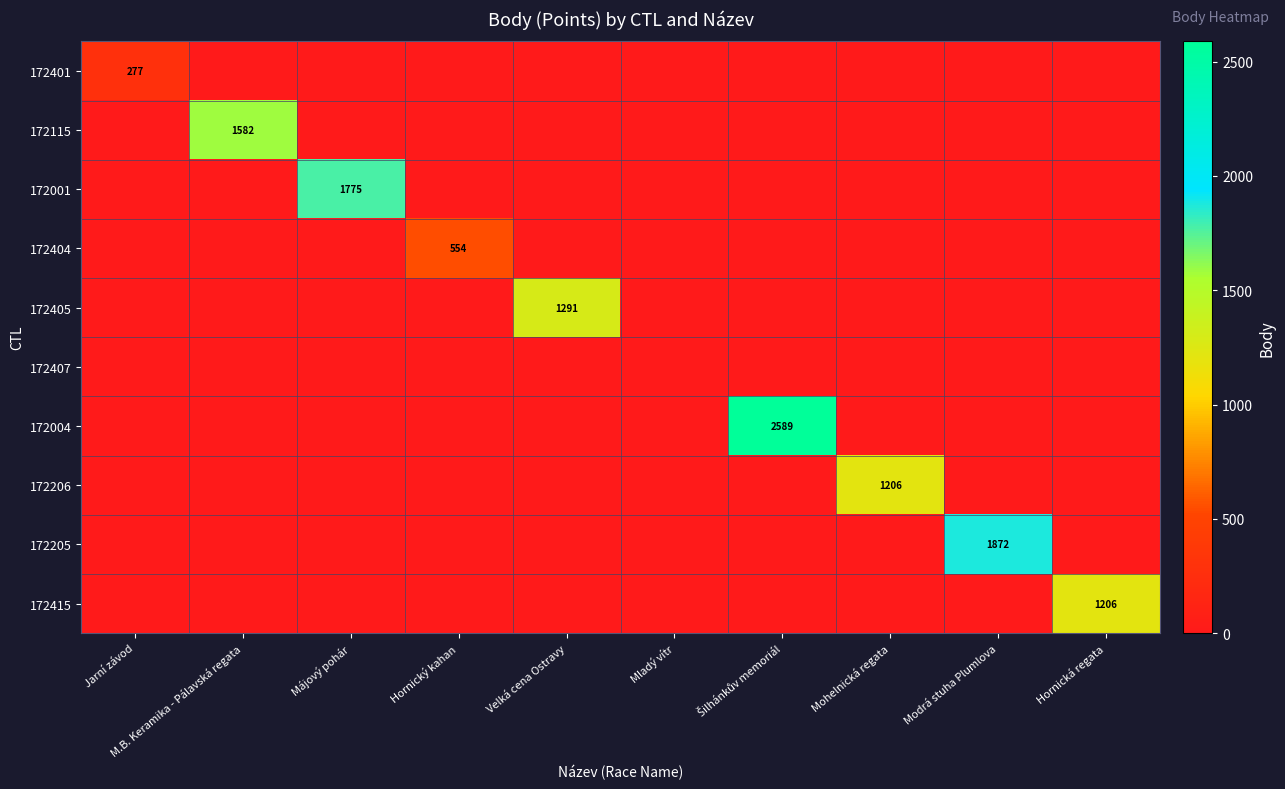

Which series has the largest total across all categories?

172004